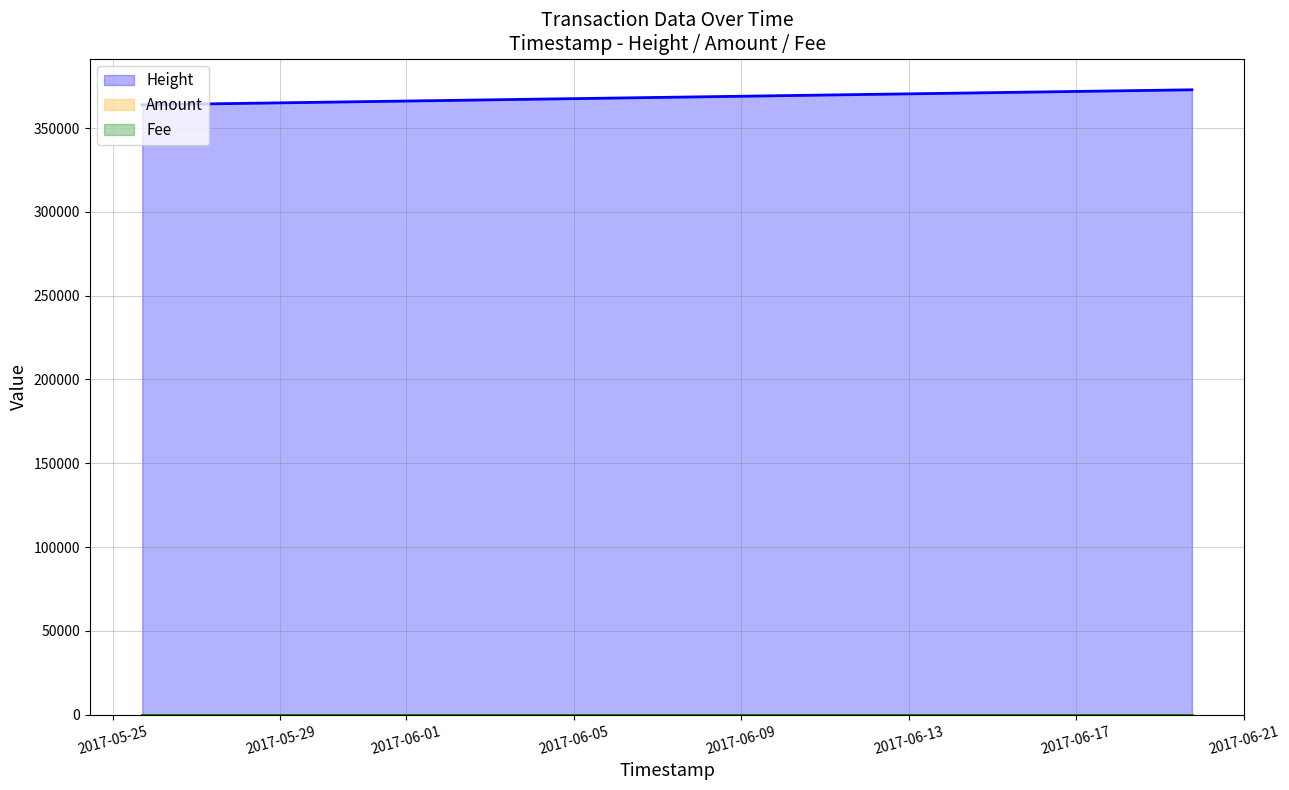

What is the approximate value of Fee at 2017-06-19 18:23:10?

1